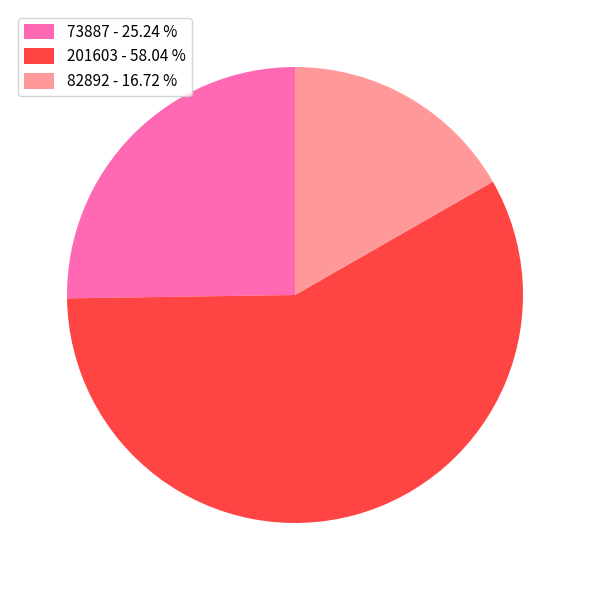

Rank the categories by value from highest to lowest.

201603, 73887, 82892